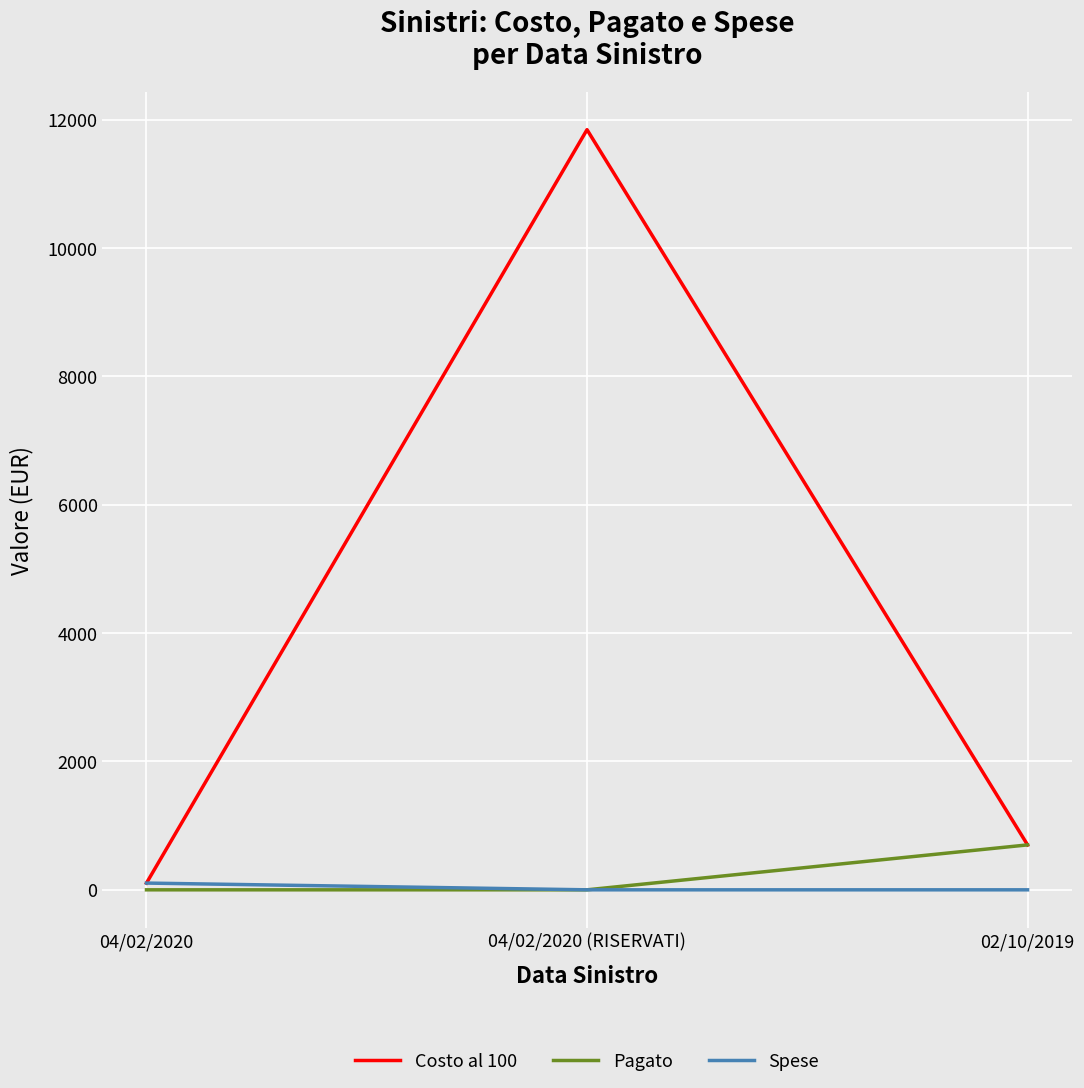

At which category is the sum across all series the highest?

04/02/2020 (RISERVATI)